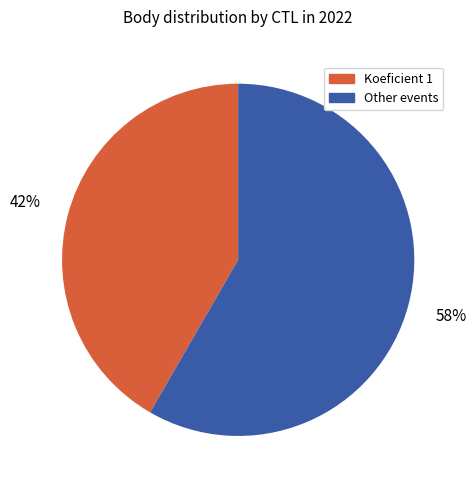

Is there any slice that represents more than half of the pie?

Yes